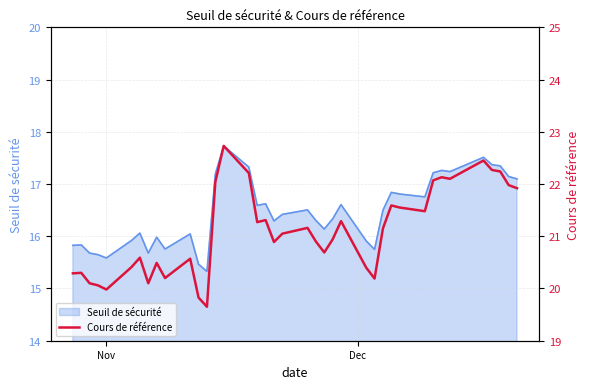

What is the lowest value of the Seuil de sécurité series?

15.3